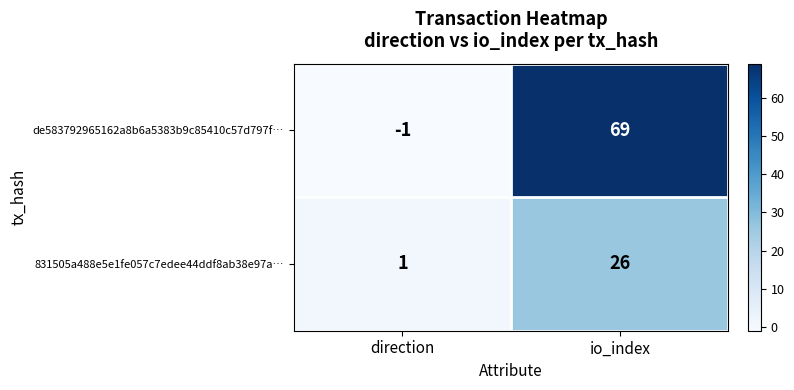

The de583792965162a8b6a5383b9c85410c57d797f… series shows 69 at io_index. True or false?

True